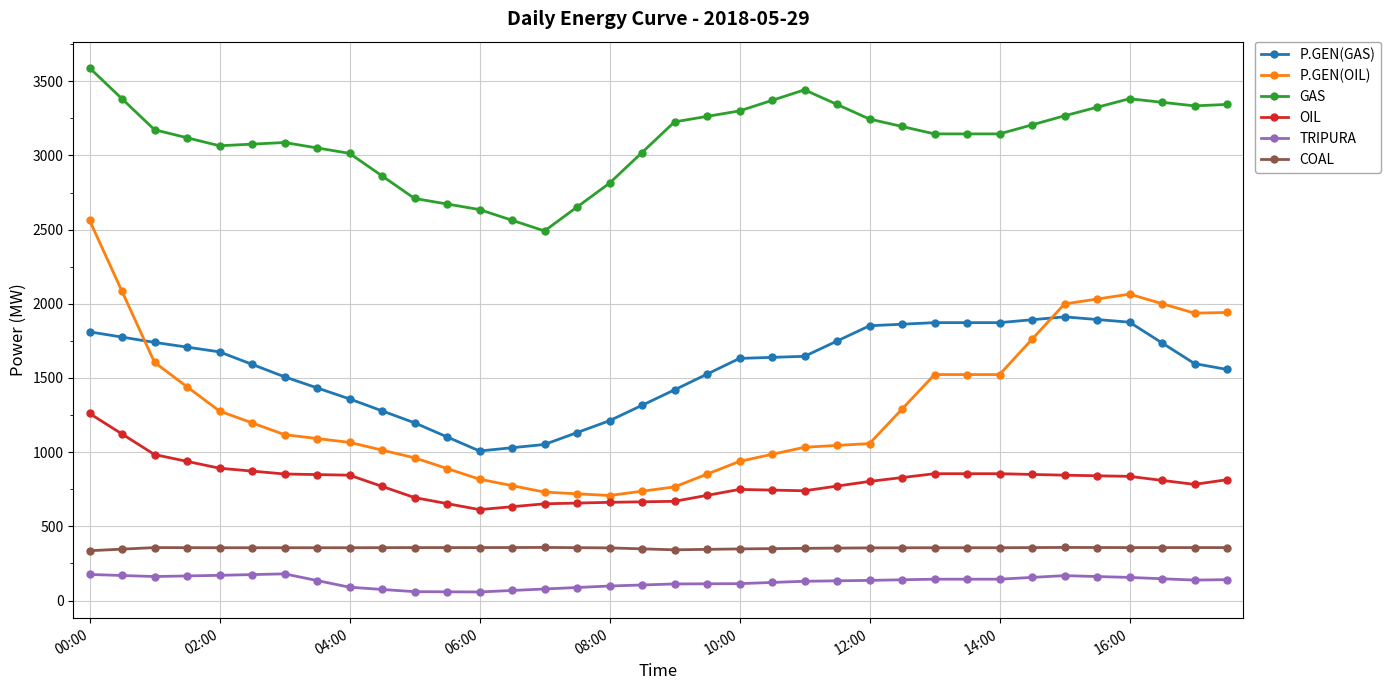

Count the number of data series in this chart.

6